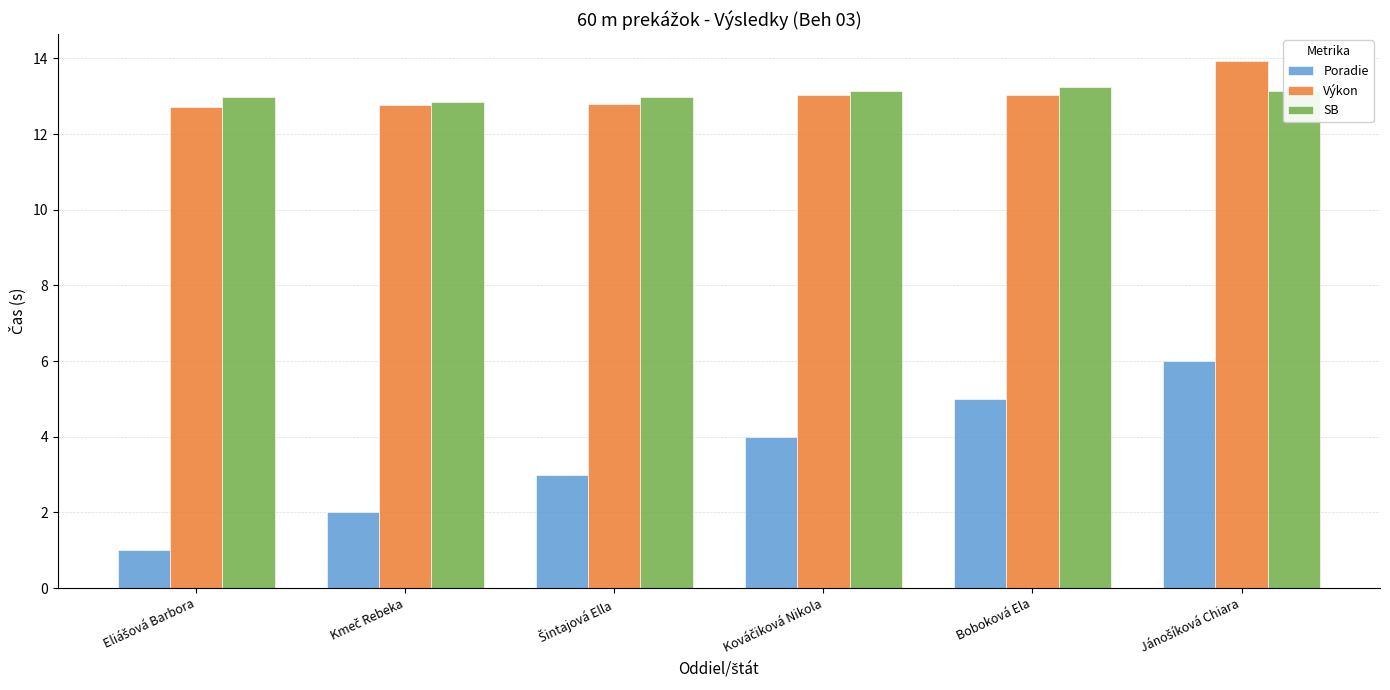

What is the difference between the maximum and minimum values in the Poradie series?

5.0